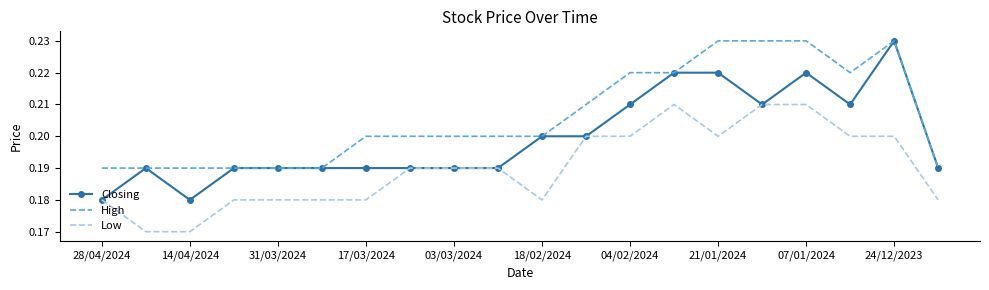

True or false: High and Low intersect in this chart.

False